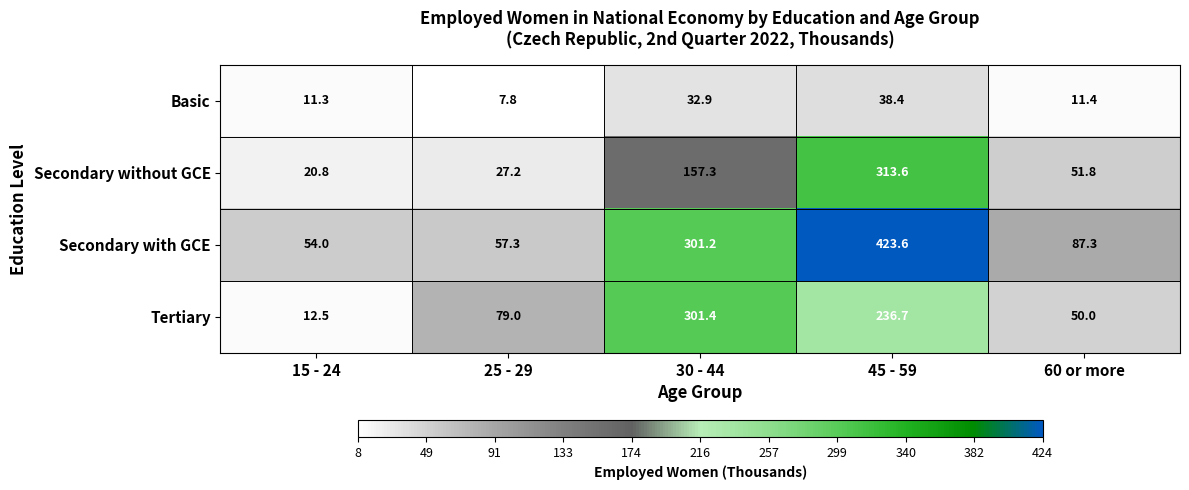

At 25 - 29, list the series in order from smallest to largest.

Basic, Secondary without GCE, Secondary with GCE, Tertiary